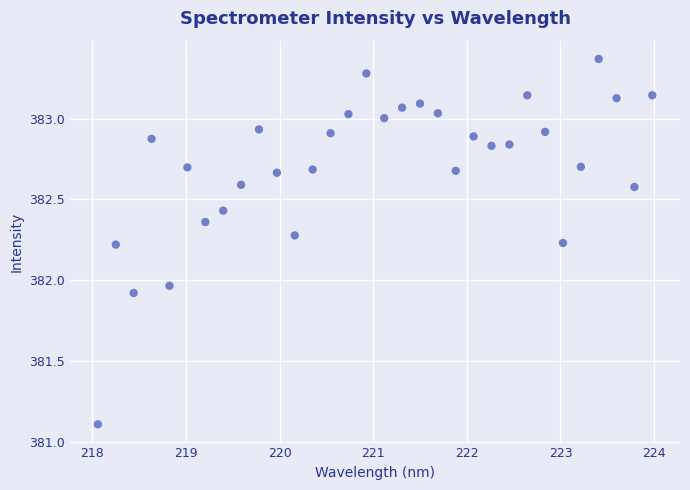

What is the range of Y values (max minus min)?

2.3